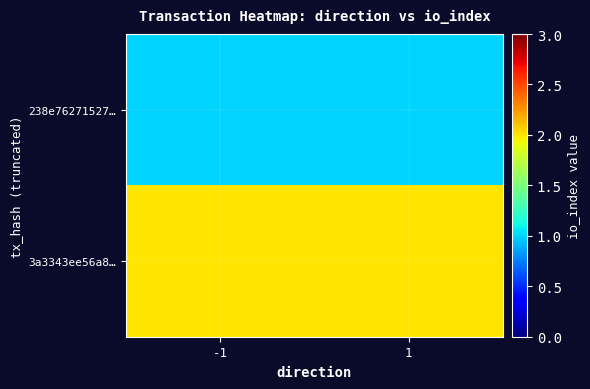

Reading right to left, extract all data points from this chart.

238e76271527…: 1=1	-1=1
3a3343ee56a8…: 1=2	-1=2